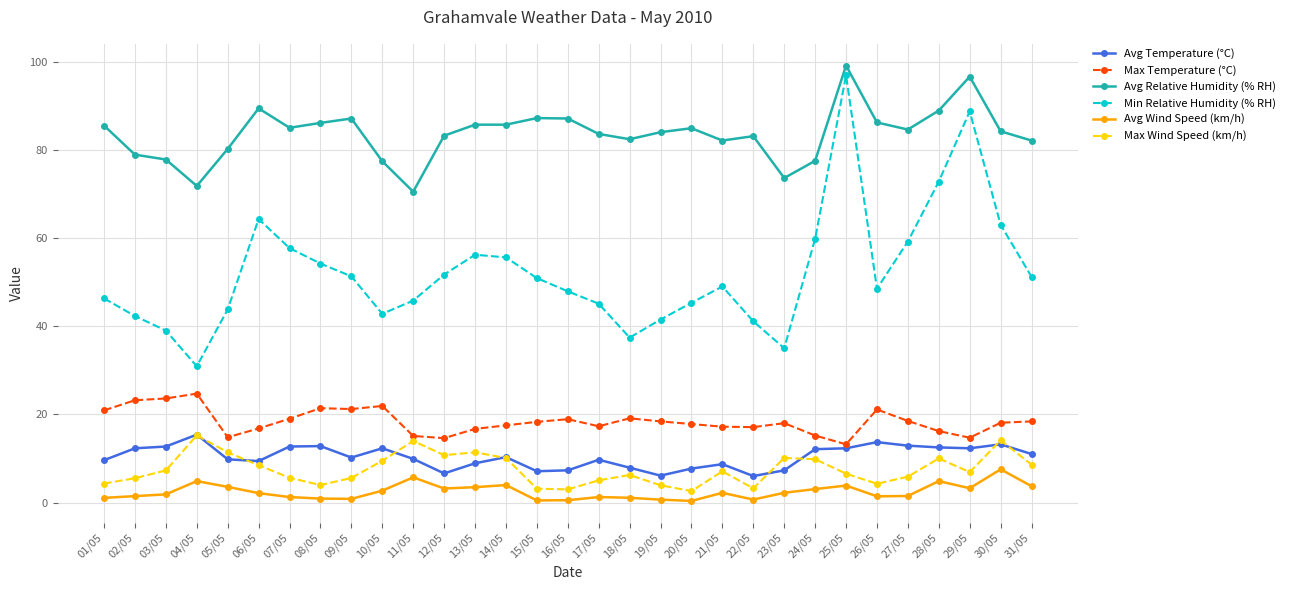

What is the highest value of the Max Temperature (°C) series?

24.7